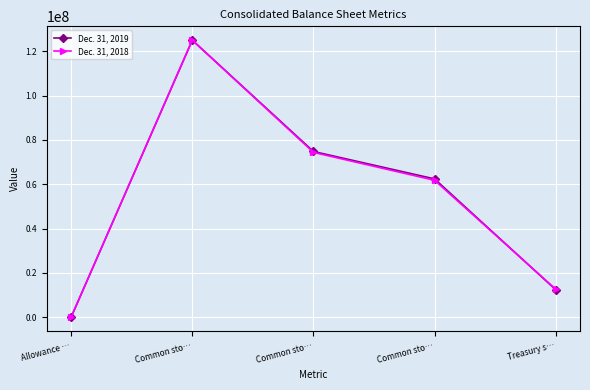

True or false: Dec. 31, 2018 has a value of 81265098 at Common sto….

False